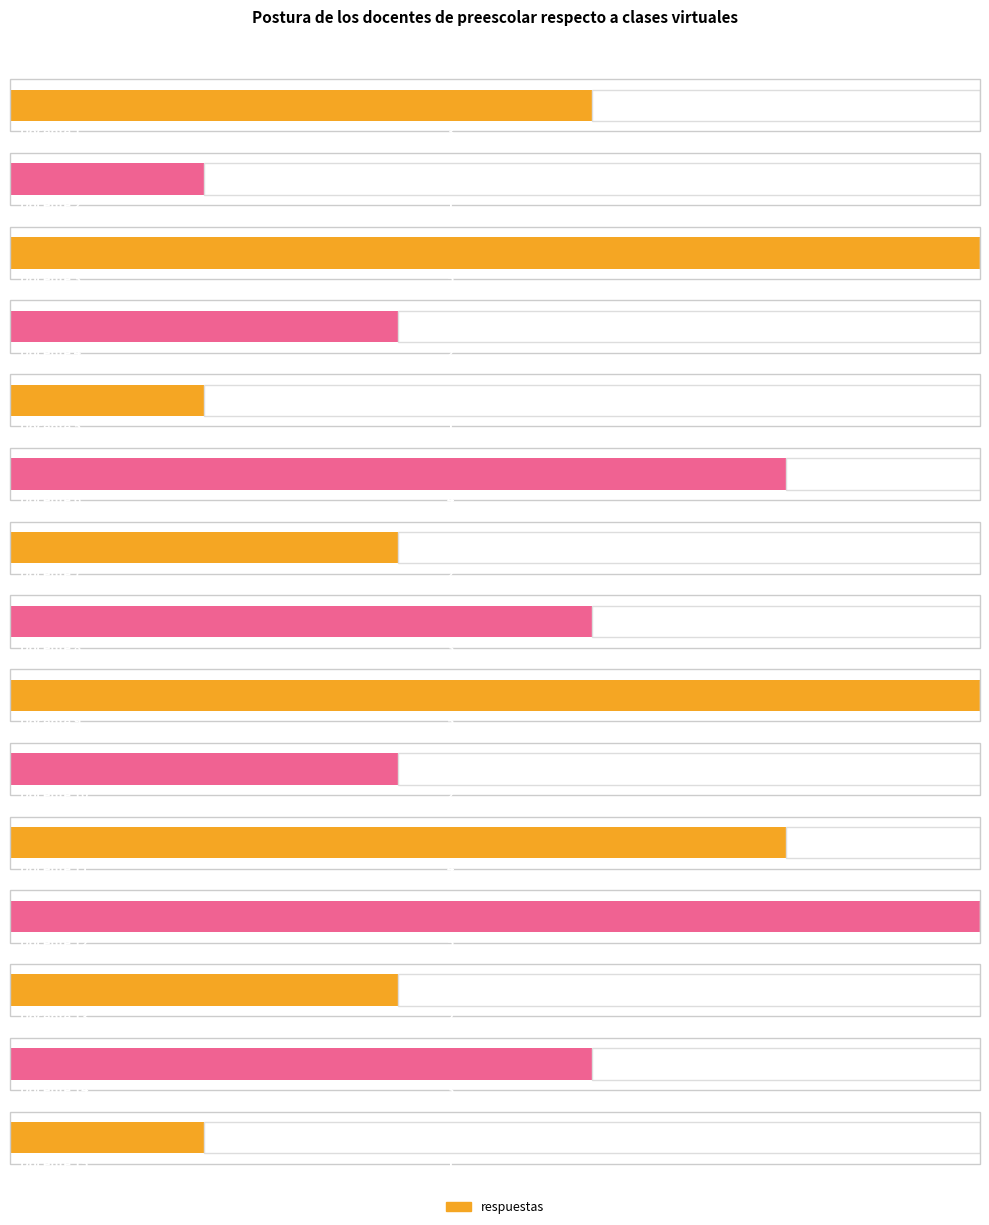

Reading left to right, what are all the values shown in this chart?

3	1	5	2	1	4	2	3	5	2	4	5	2	3	1